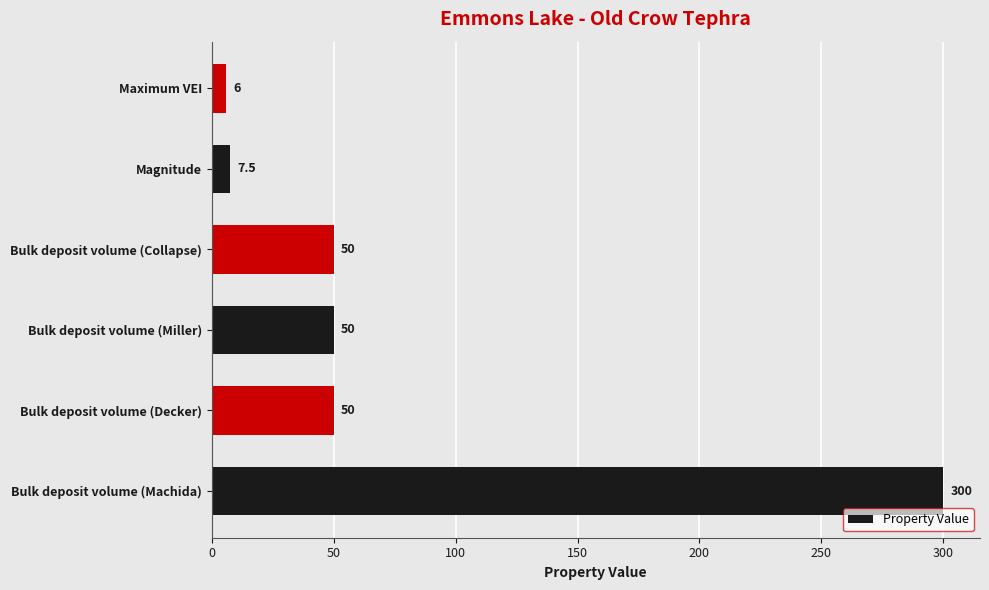

True or false: the data shows 7.5 at Magnitude.

True